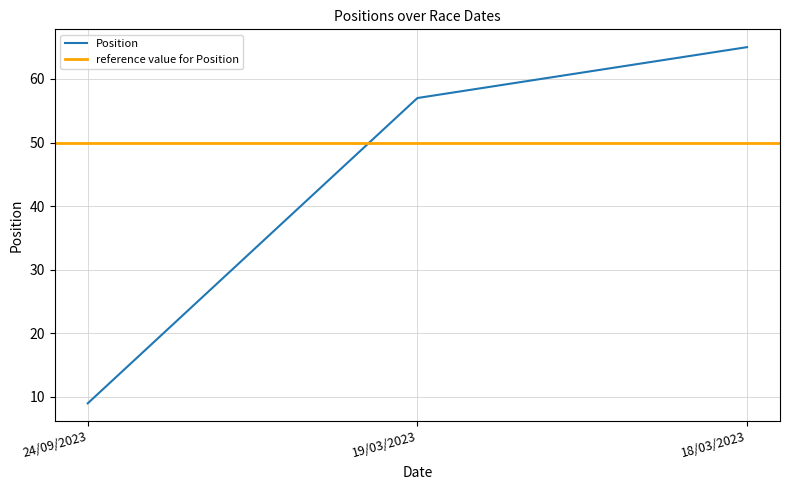

What is the approximate value at 24/09/2023, to the nearest 10?

10